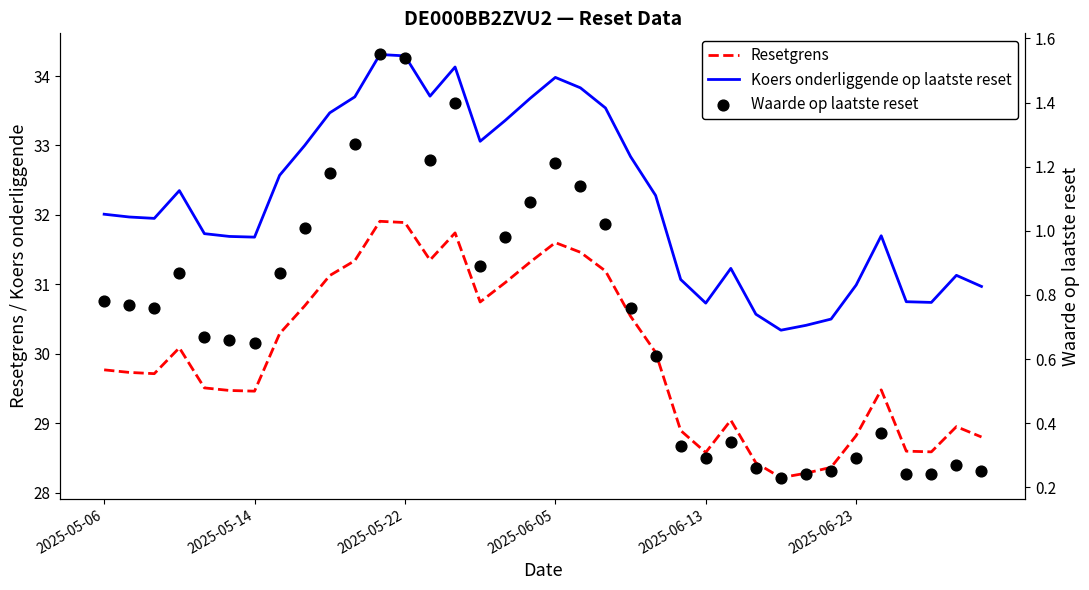

Which series contains the lowest Y value?

Waarde op laatste reset